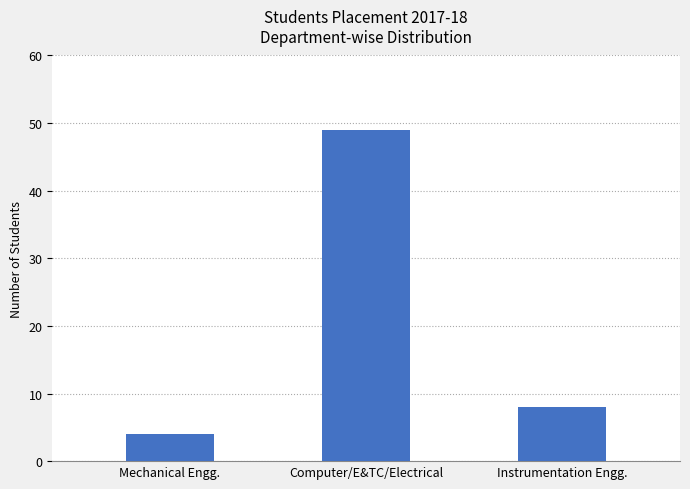

List the labels in order of value, smallest first.

Mechanical Engg., Instrumentation Engg., Computer/E&TC/Electrical